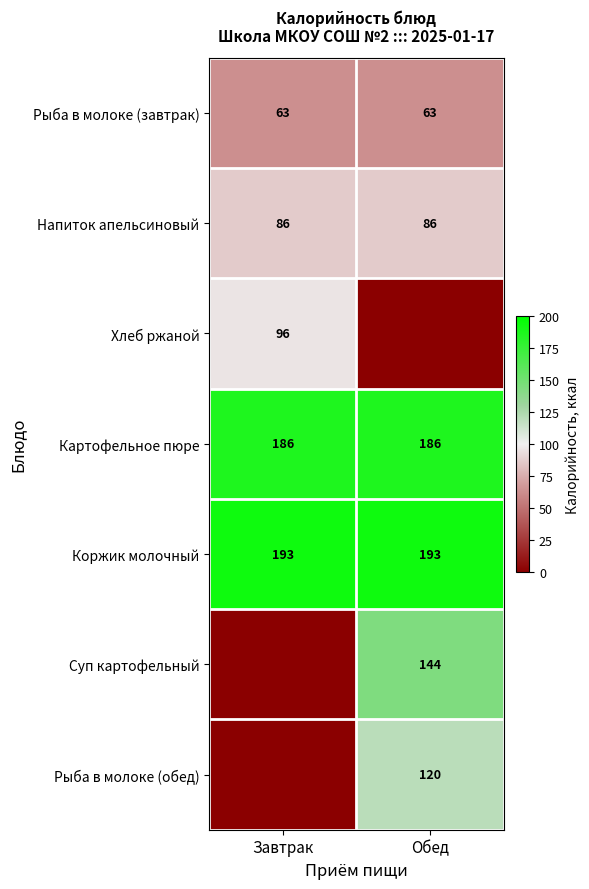

At which category is the sum across all series the highest?

Обед